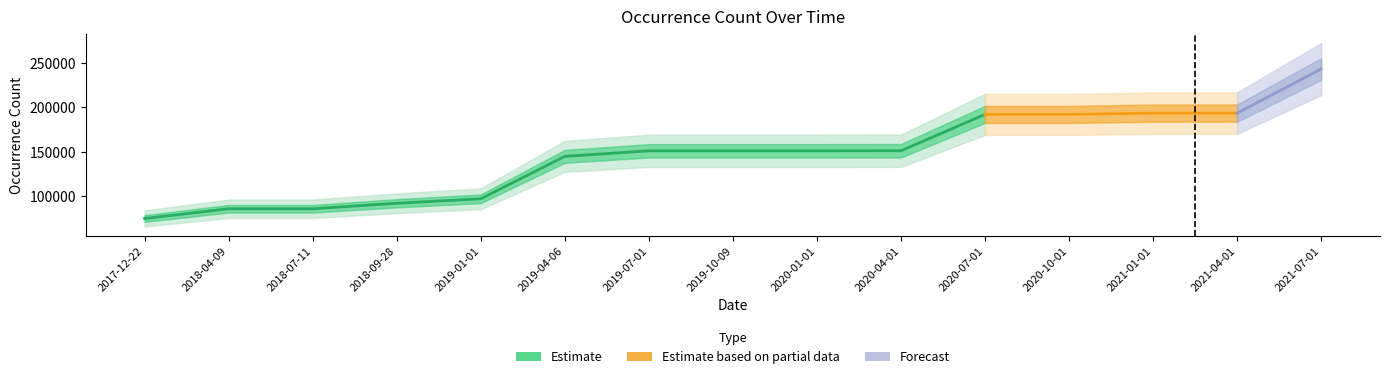

Reading left to right, what are all the values shown in this chart?

2017-12-22=75179	2018-04-09=86144	2018-07-11=86144	2018-09-28=92317	2019-01-01=97347	2019-04-06=145028	2019-07-01=151240	2019-10-09=151240	2020-01-01=151240	2020-04-01=151323	2020-07-01=192179	2020-10-01=192179	2021-01-01=193639	2021-04-01=193639	2021-07-01=243216